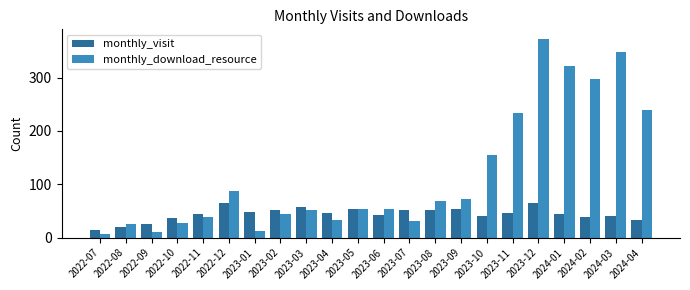

What is the minimum value for monthly_download_resource?

7